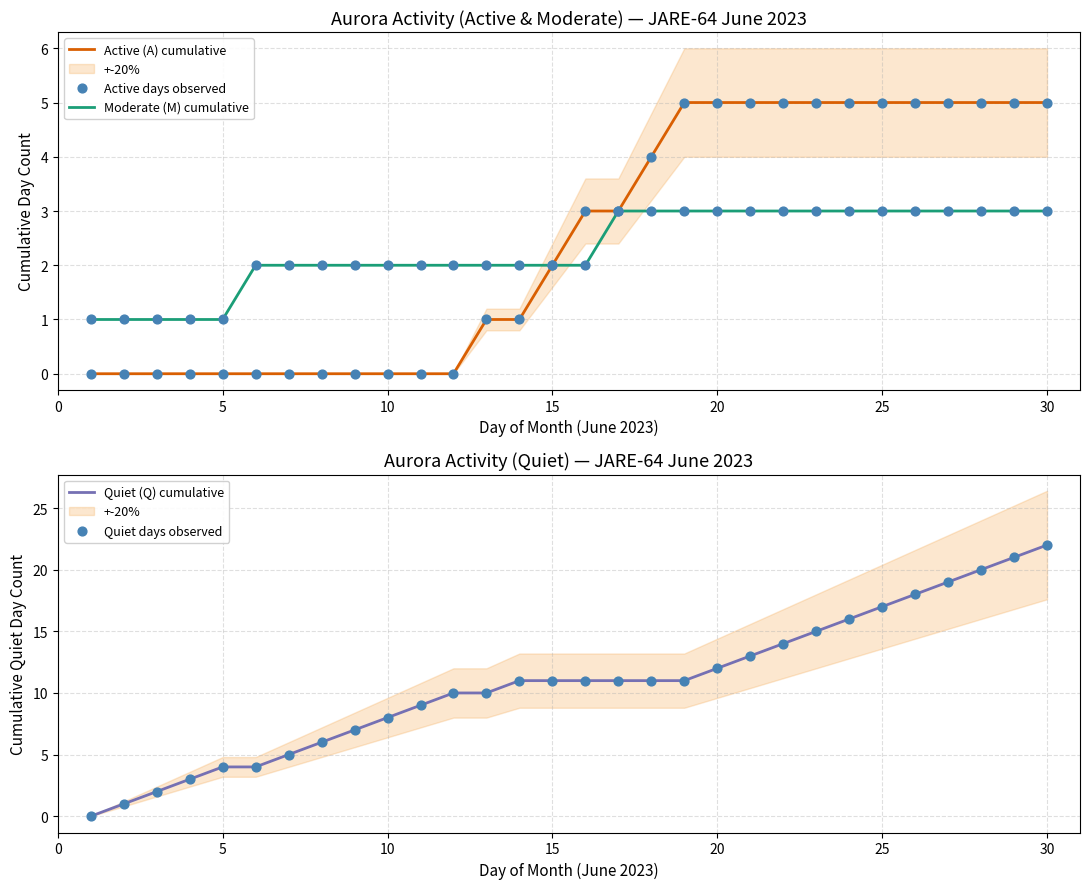

Which series reaches the maximum Y coordinate?

Quiet (Q) cumulative